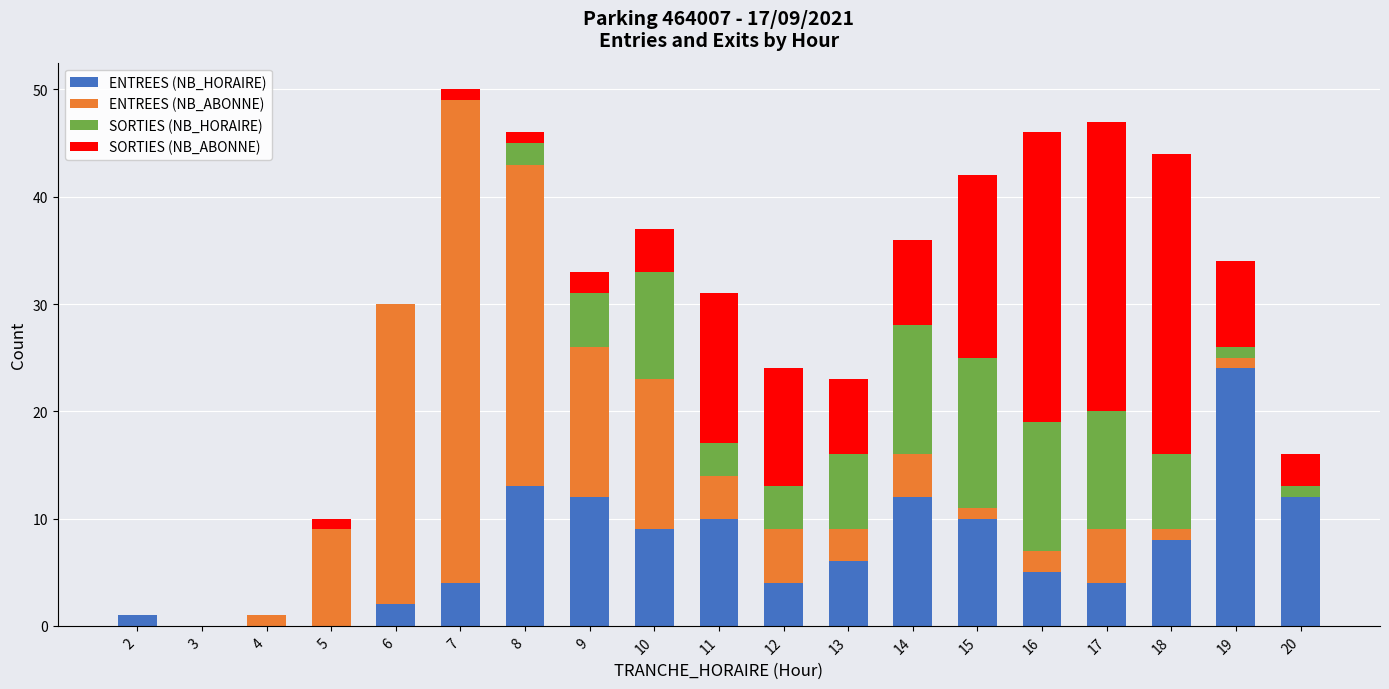

What is the sum of all ENTREES (NB_HORAIRE) values?

136